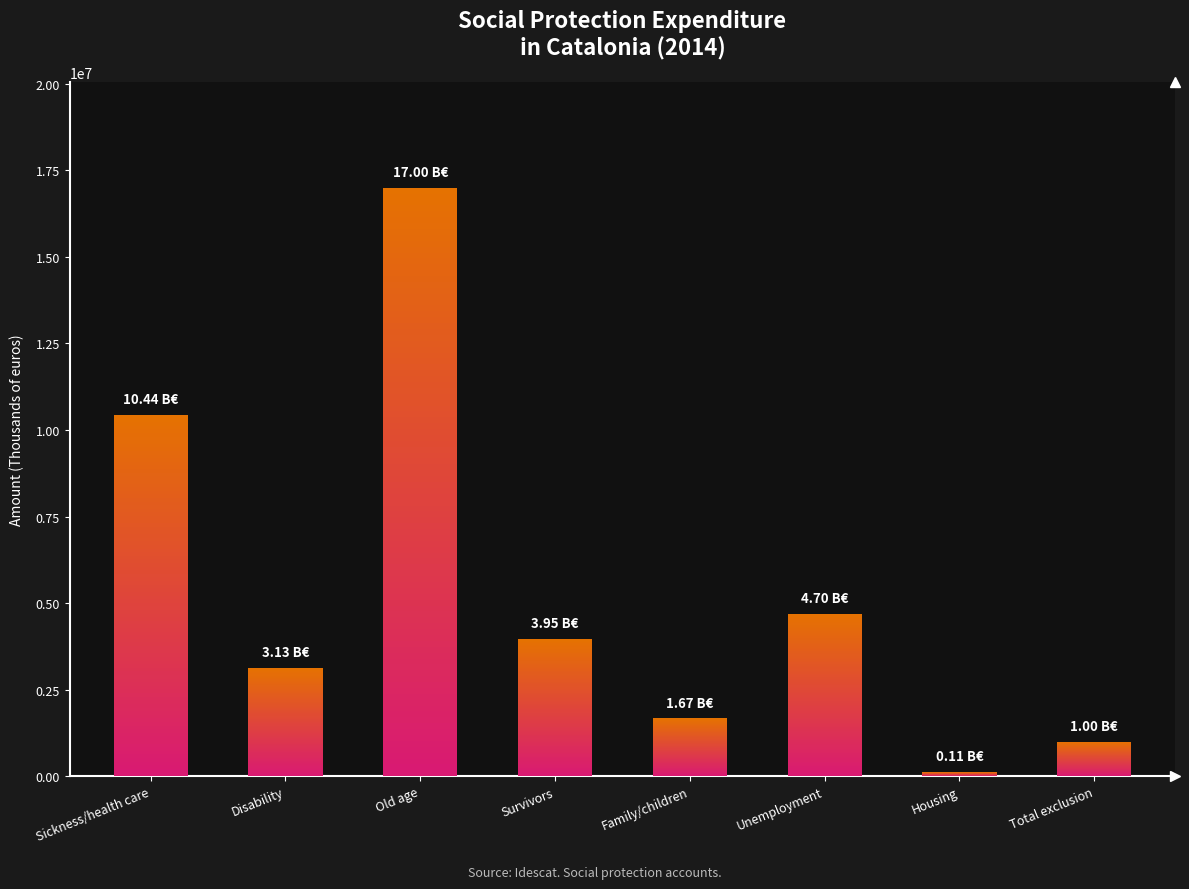

Reading left to right, extract all data points from this chart.

Sickness/health care=10437300	Disability=3125892	Old age=16995462	Survivors=3954506	Family/children=1670123	Unemployment=4695959	Housing=113059	Total exclusion=1000704